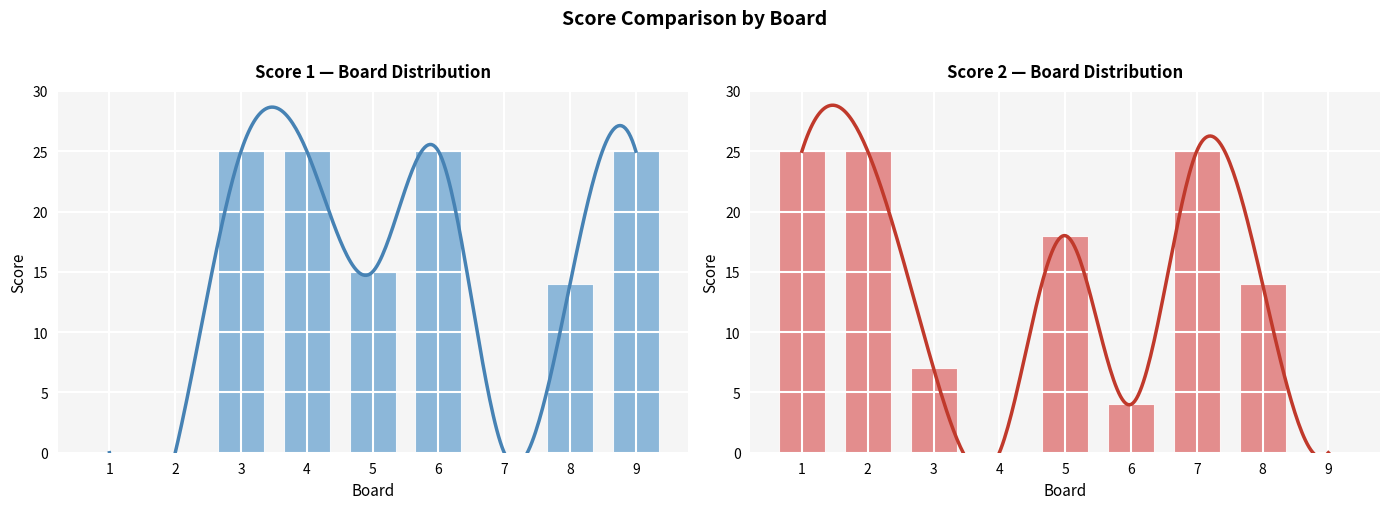

What is the average value of the Score 2 series?

13